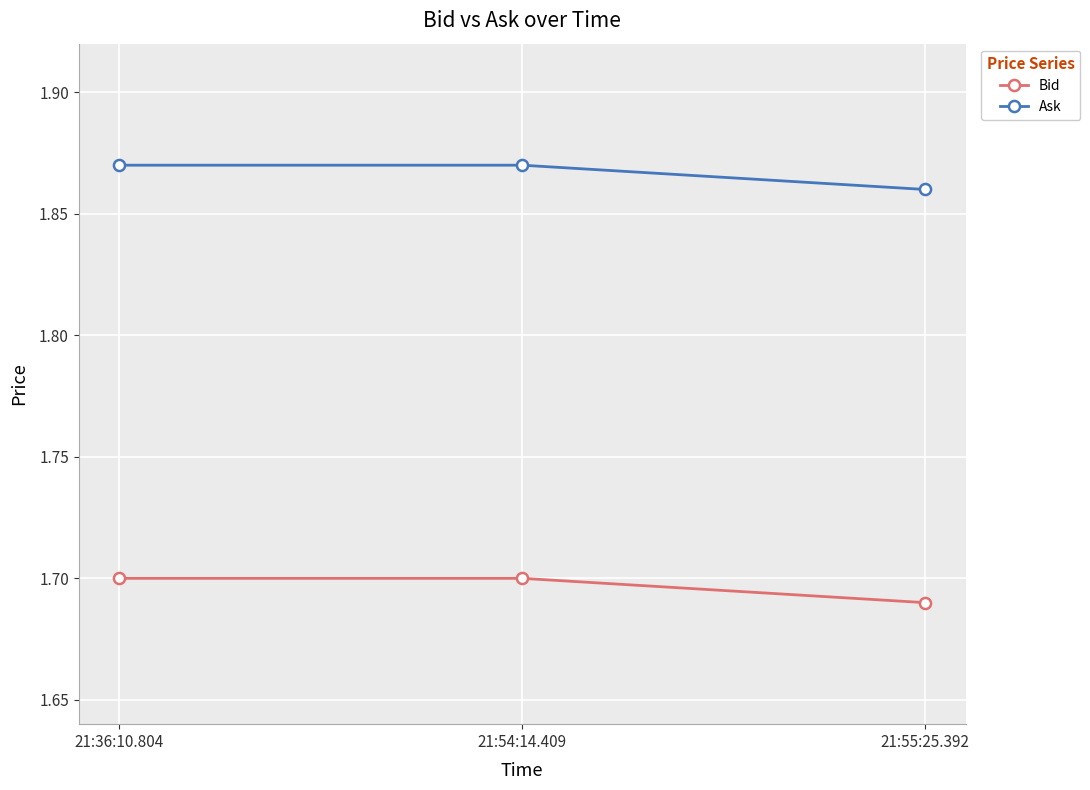

Which label corresponds to the smallest value in the chart?

21:55:25.392